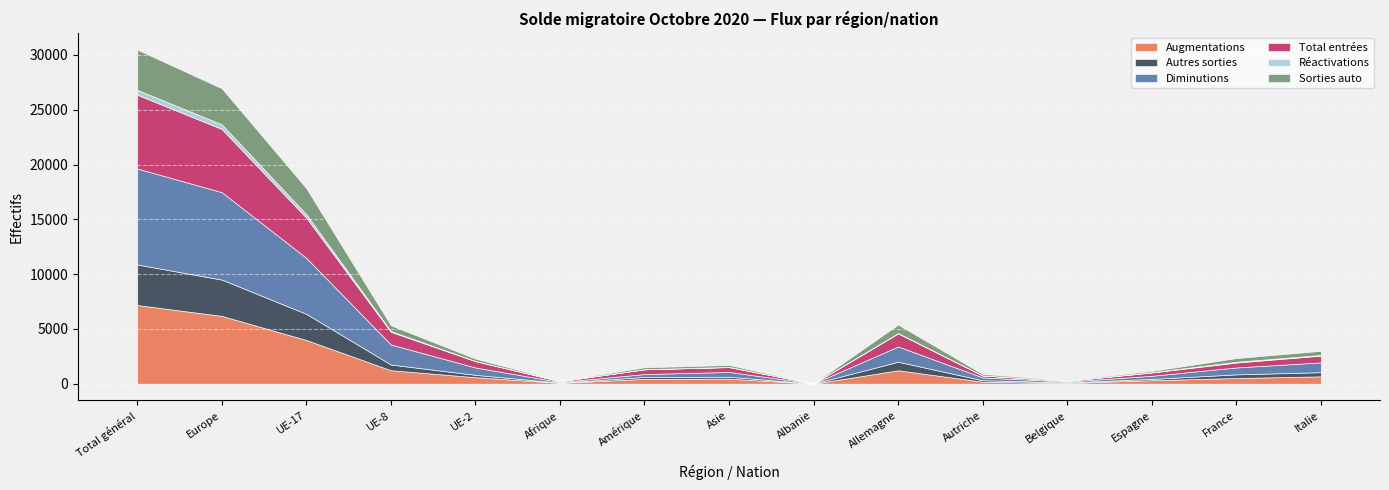

What is the minimum value for Autres sorties?

7